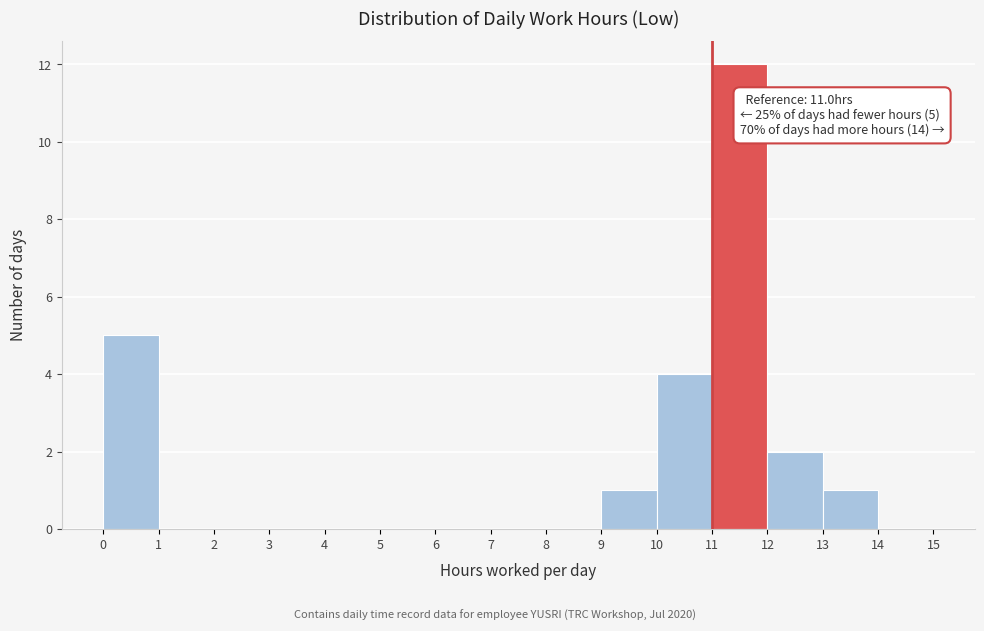

Over which range of the x-axis is the bar tallest?

11 to 12